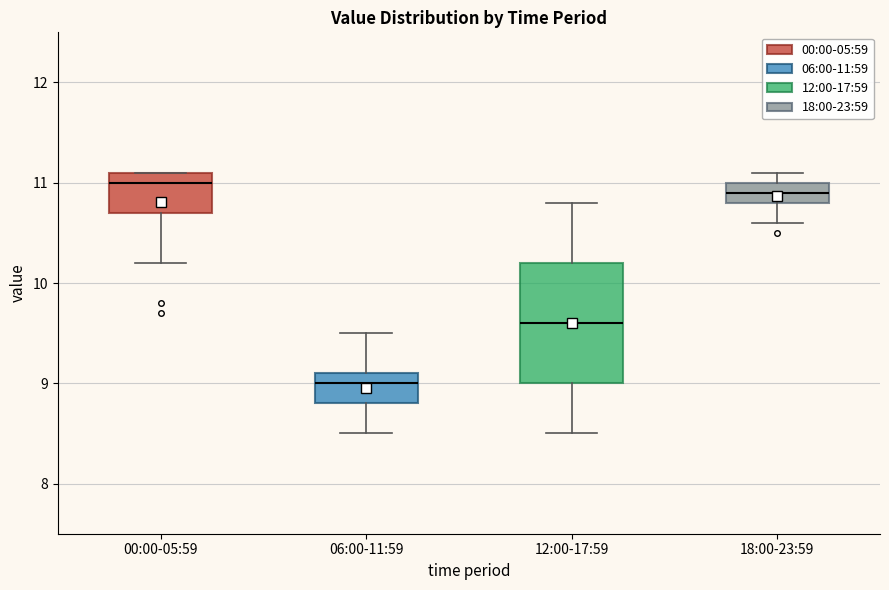

Where does the lower whisker of the box for 18:00-23:59 end on the y-axis? The values are not printed on the chart, so give them approximately, as read against the axis.

10.6